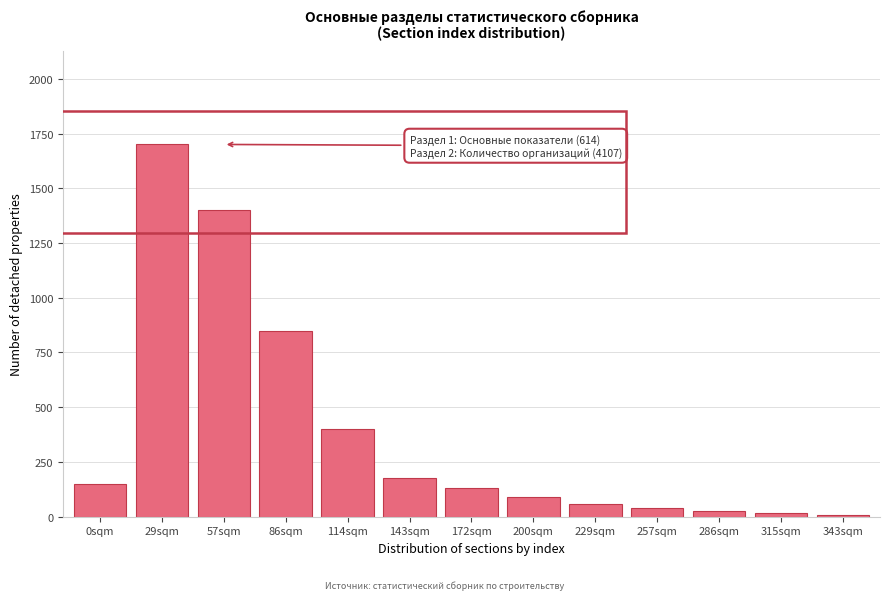

Which category has the highest value across all series?

29sqm